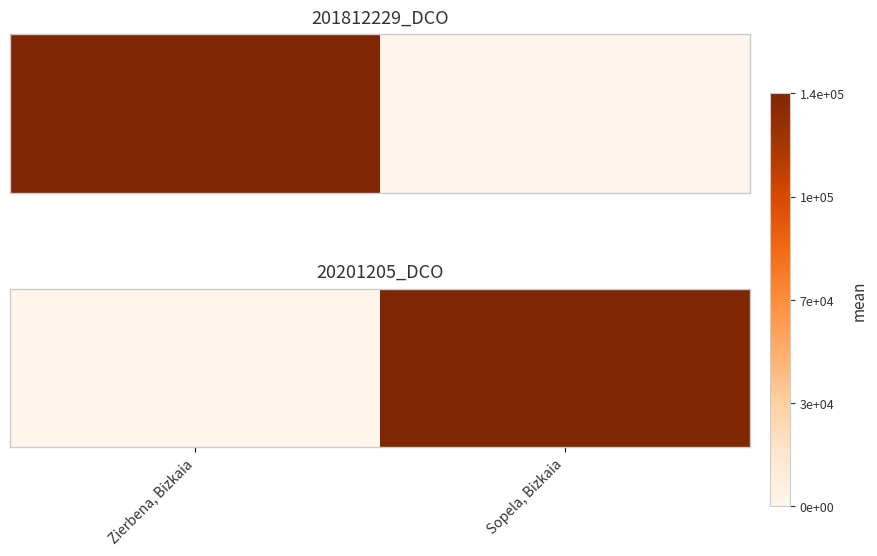

What is the change in value from Zierbena, Bizkaia to Sopela, Bizkaia?

+137209